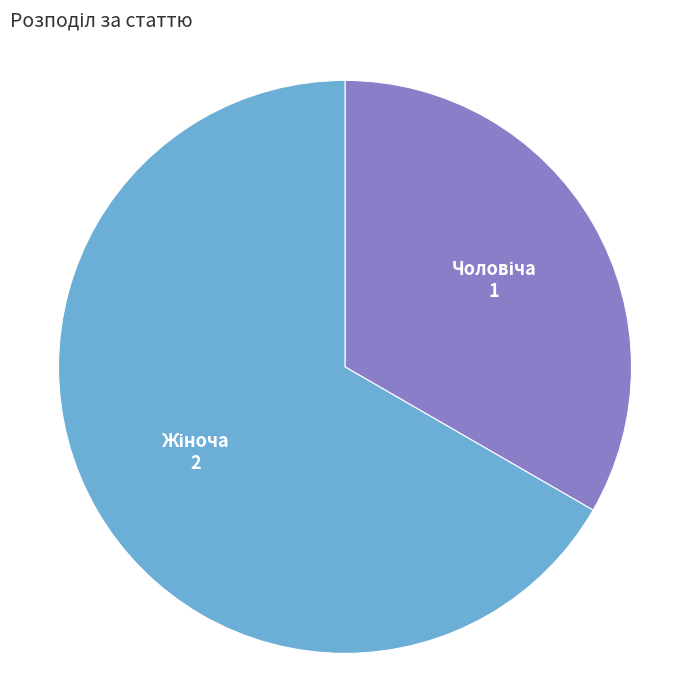

Does any single category account for the majority?

Yes